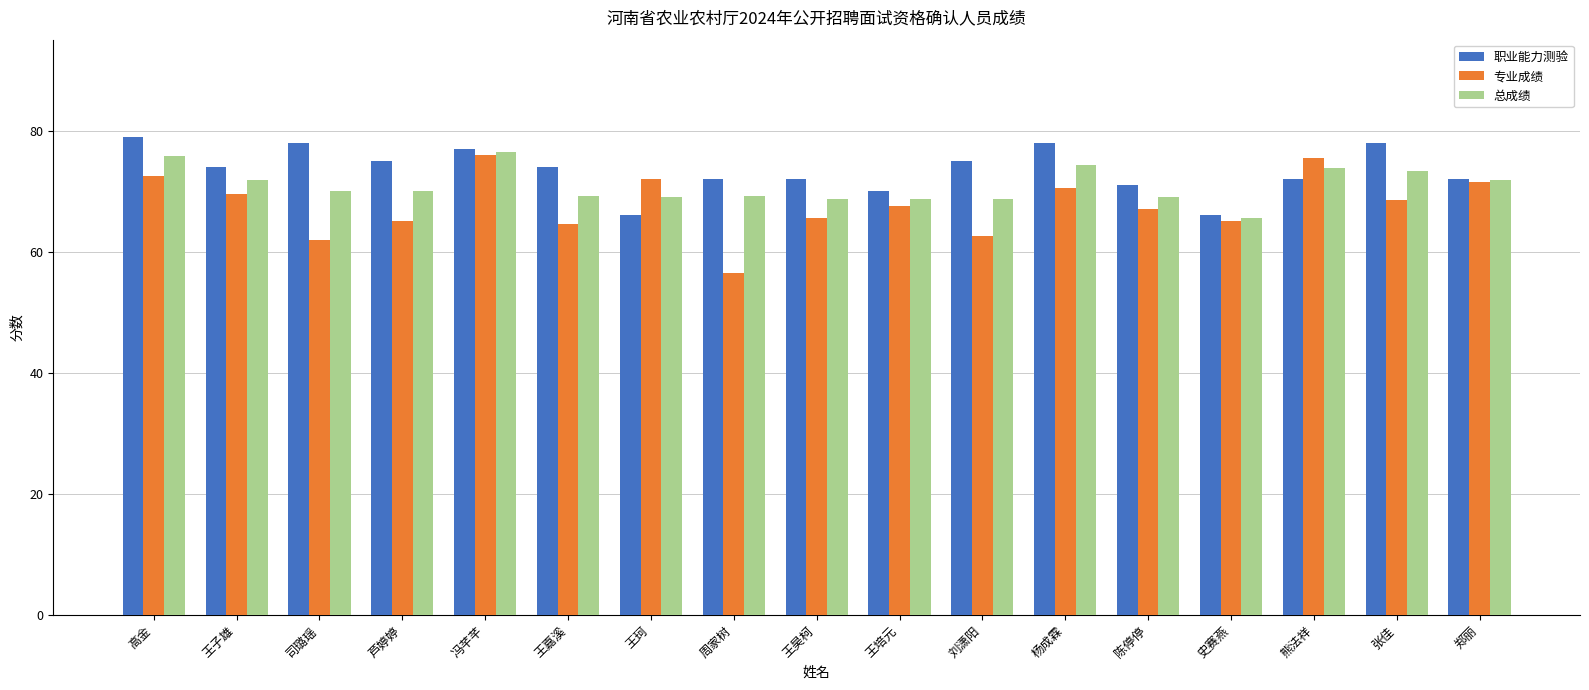

At 刘潇阳, list the series in order from smallest to largest.

专业成绩, 总成绩, 职业能力测验